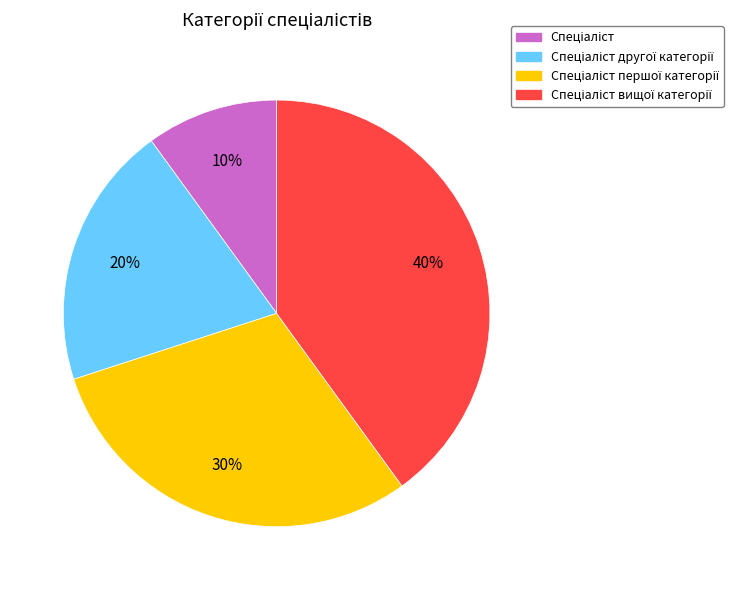

To the nearest percent, what is the average slice percentage?

25%